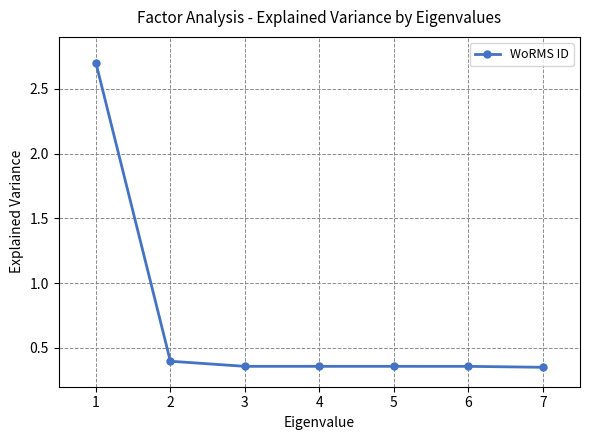

What is the sum of the values at 7 and 1?

3.1